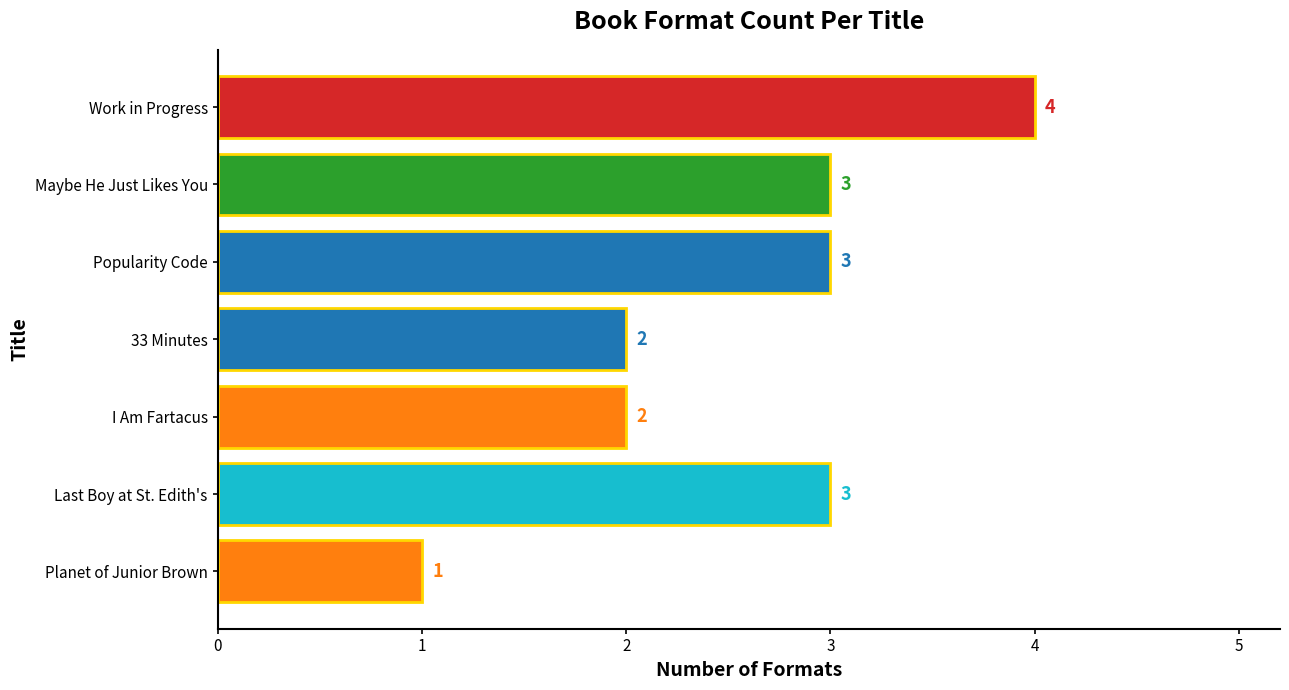

Between Last Boy at St. Edith's and I Am Fartacus, which is larger?

Last Boy at St. Edith's